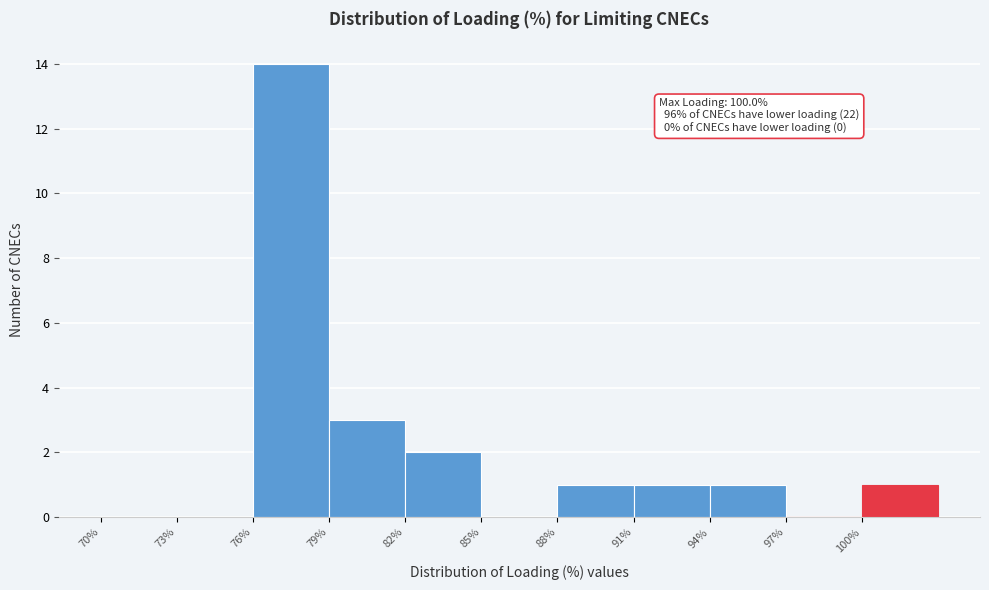

Which range on the x-axis has the tallest bar?

76 to 79